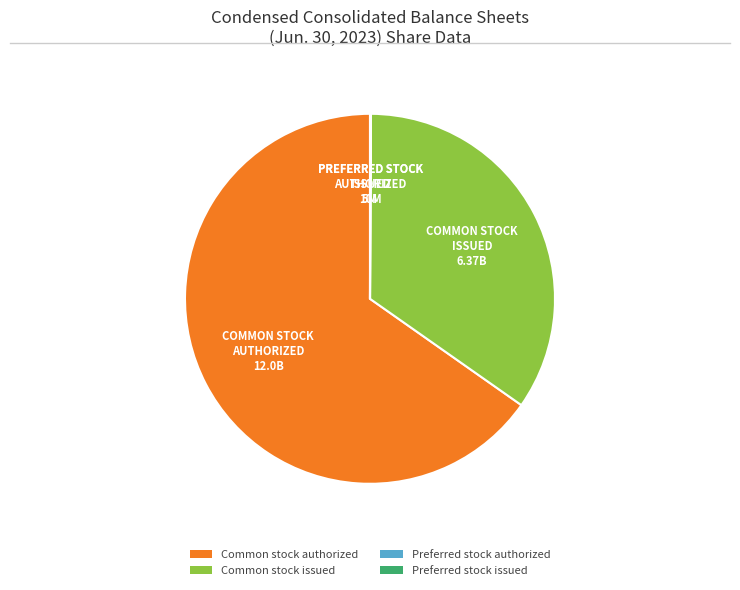

Approximately how many times larger is the value at Common stock issued compared to Common stock authorized?

0.5